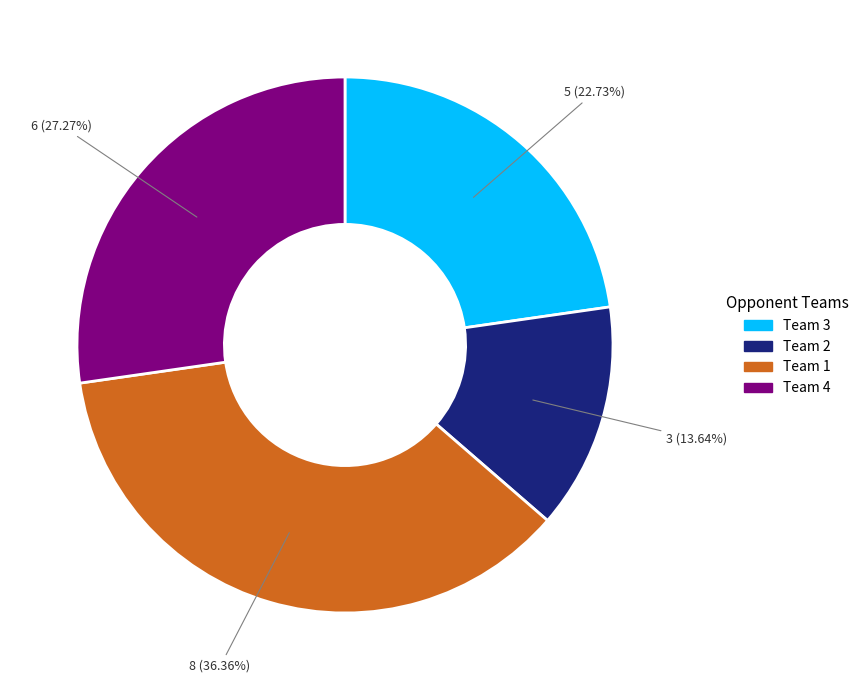

How many segments does this pie chart have?

4